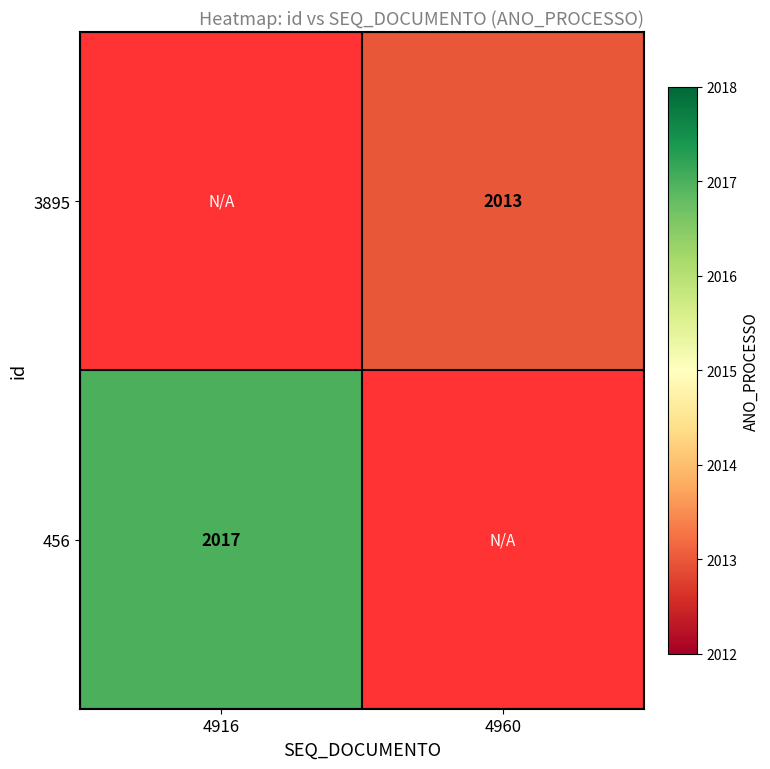

Is the value of 3895 at 4960 greater than the value of 456 at 4916?

No